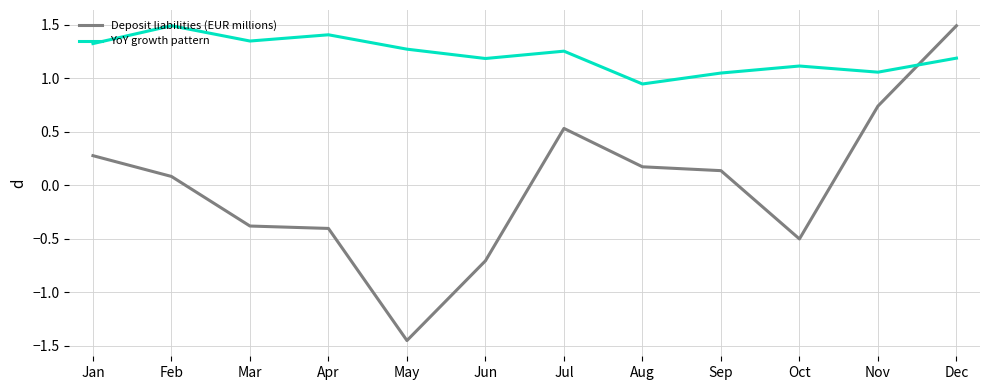

Where does the YoY growth pattern series first go above 1?

Jan